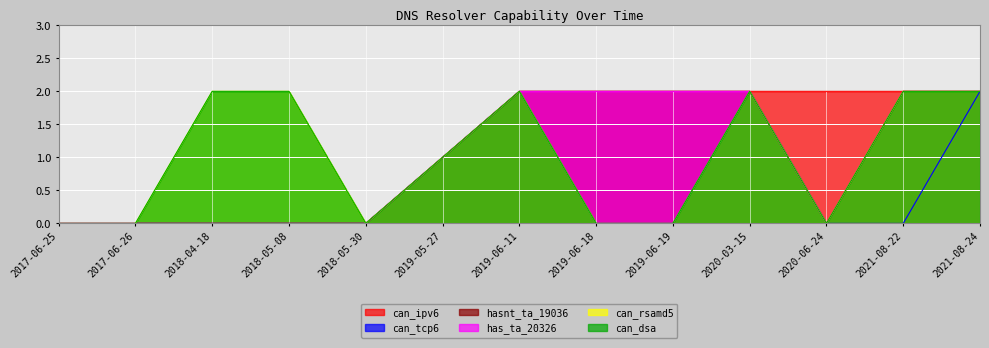

Which label corresponds to the largest value in the chart?

2019-06-11